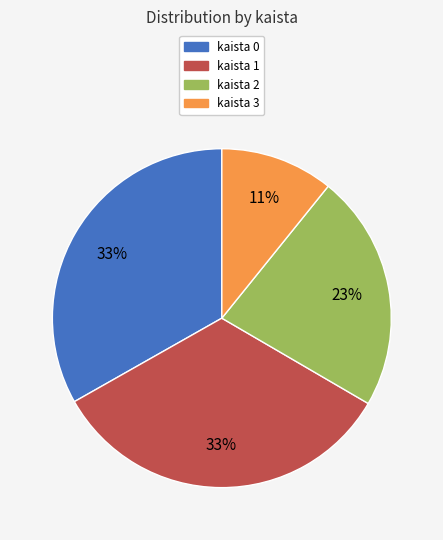

To the nearest percent, what is the average slice percentage?

25%